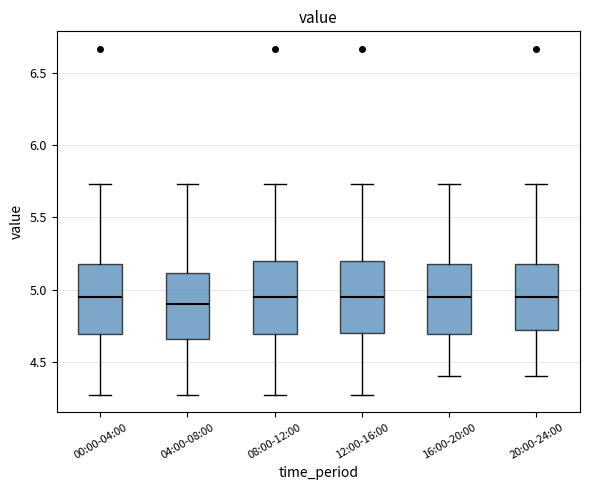

Reading left to right, transcribe this box plot: for each box, give where its median line is, the range the box spans, and where its two whiskers end, as read against the y-axis. The values are not printed on the chart, so give them approximately, as read against the axis.

00:00-04:00: median 4.95, box 4.70 to 5.20, whiskers 4.25 to 5.75
04:00-08:00: median 4.90, box 4.65 to 5.10, whiskers 4.25 to 5.75
08:00-12:00: median 4.95, box 4.70 to 5.20, whiskers 4.25 to 5.75
12:00-16:00: median 4.95, box 4.70 to 5.20, whiskers 4.25 to 5.75
16:00-20:00: median 4.95, box 4.70 to 5.20, whiskers 4.40 to 5.75
20:00-24:00: median 4.95, box 4.70 to 5.20, whiskers 4.40 to 5.75